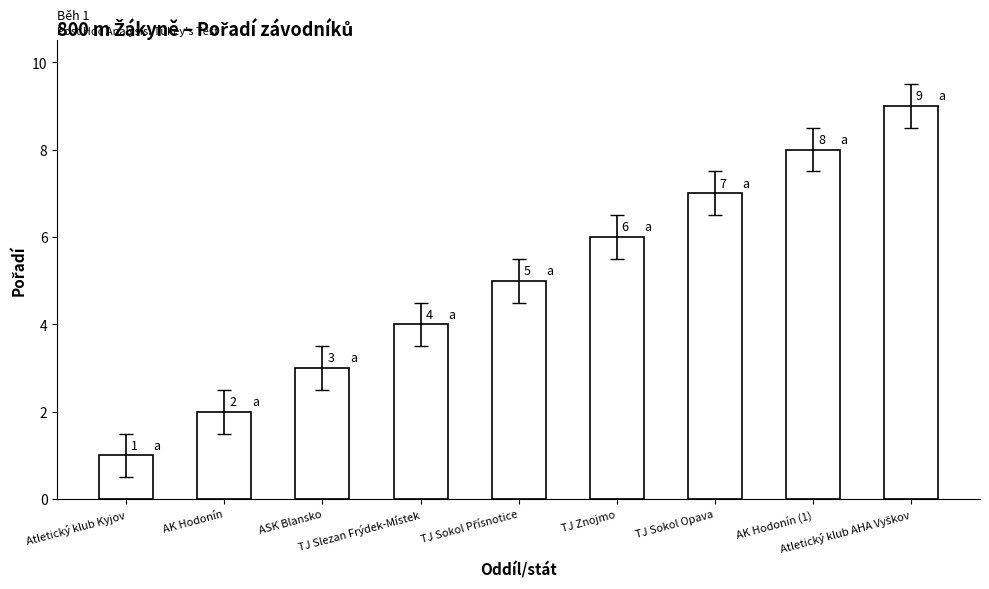

Reading right to left, extract all data points from this chart.

9	8	7	6	5	4	3	2	1